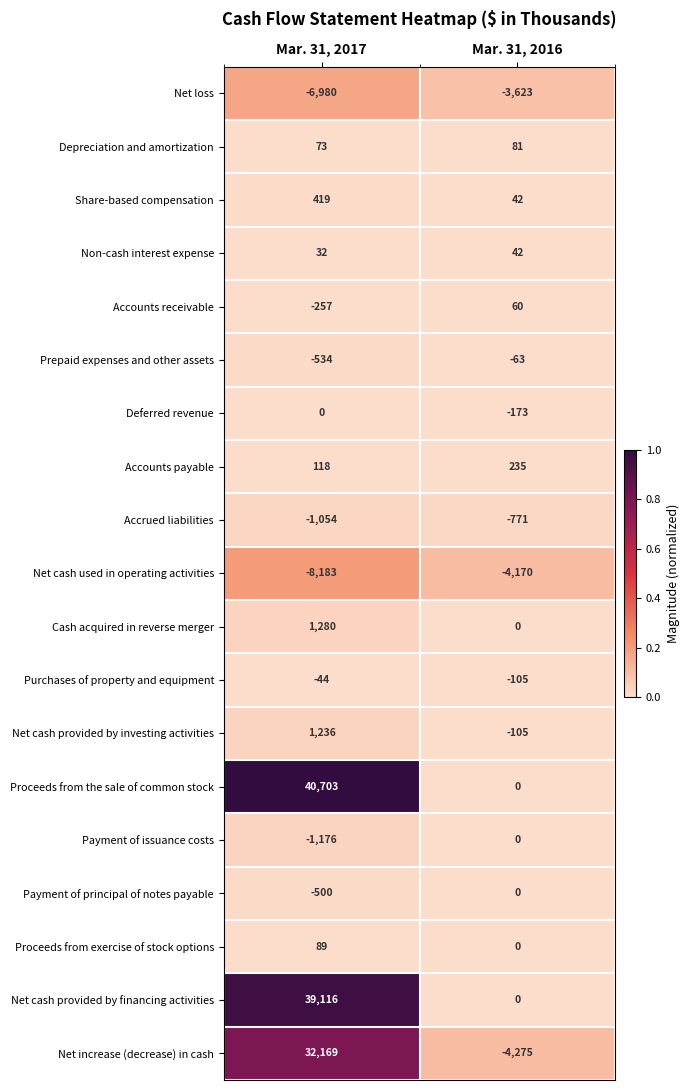

At which label does Net cash provided by financing activities reach its minimum?

Mar. 31, 2016